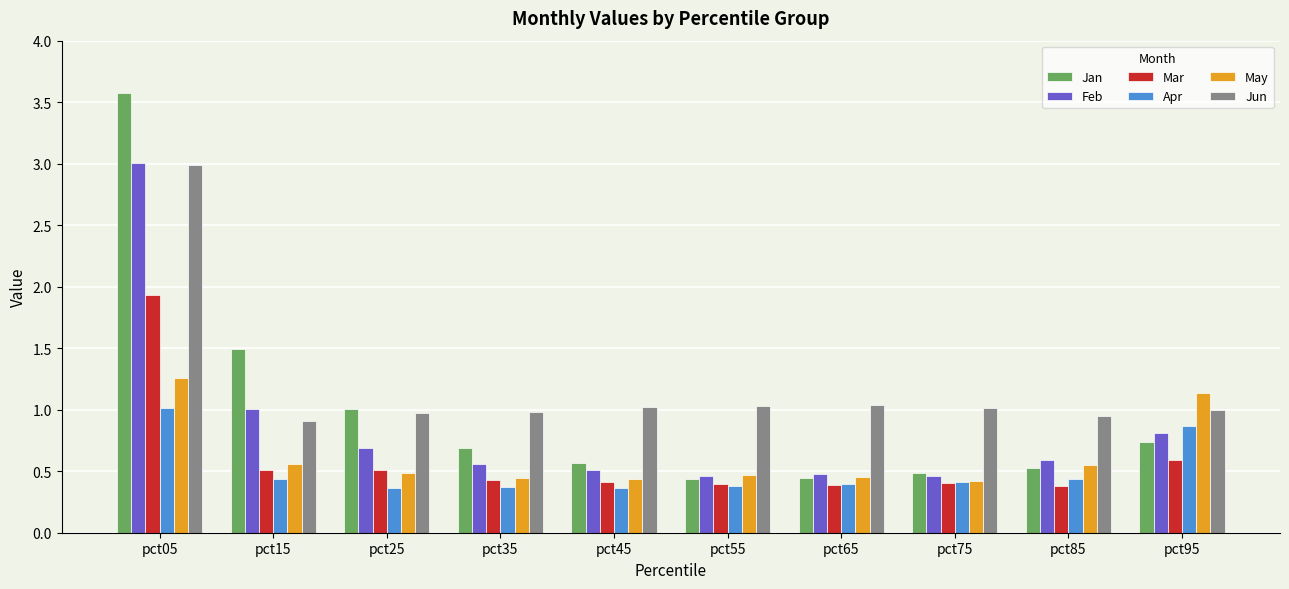

What is the sum of all Feb values?

8.6